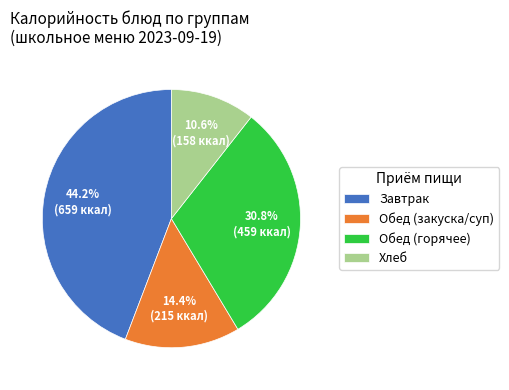

Is there any slice that represents more than half of the pie?

No